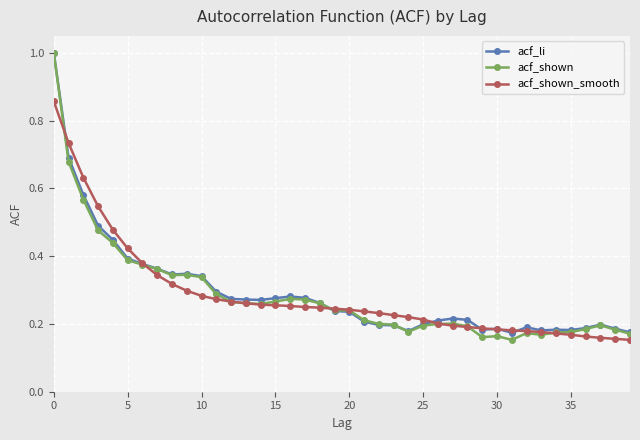

Which series has the largest range (max minus min)?

acf_shown